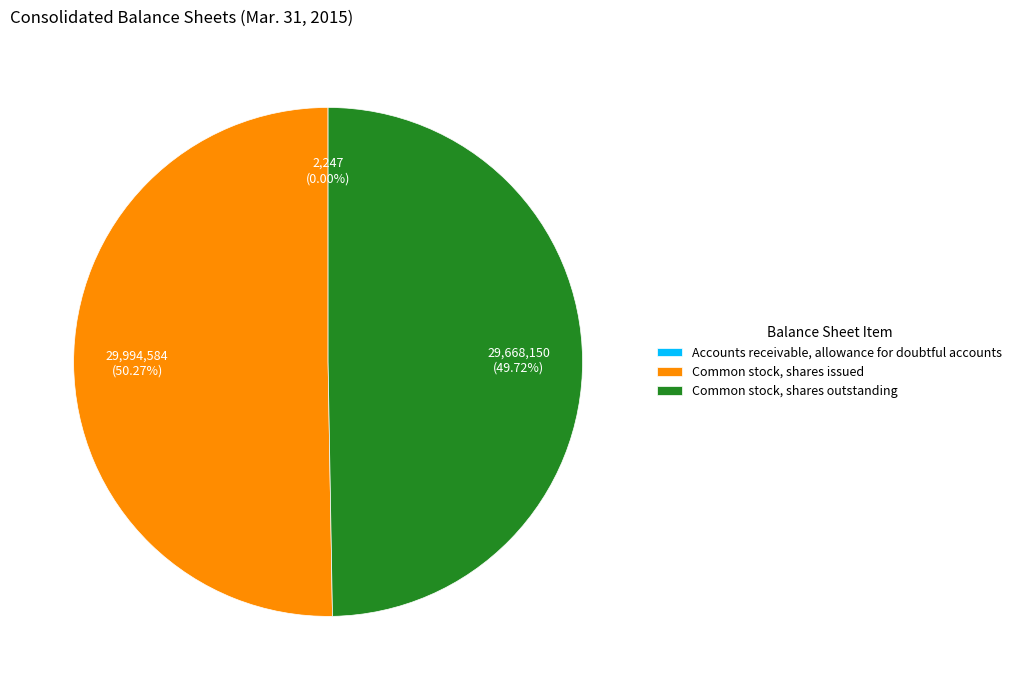

To the nearest percent, what is the average slice percentage?

33%